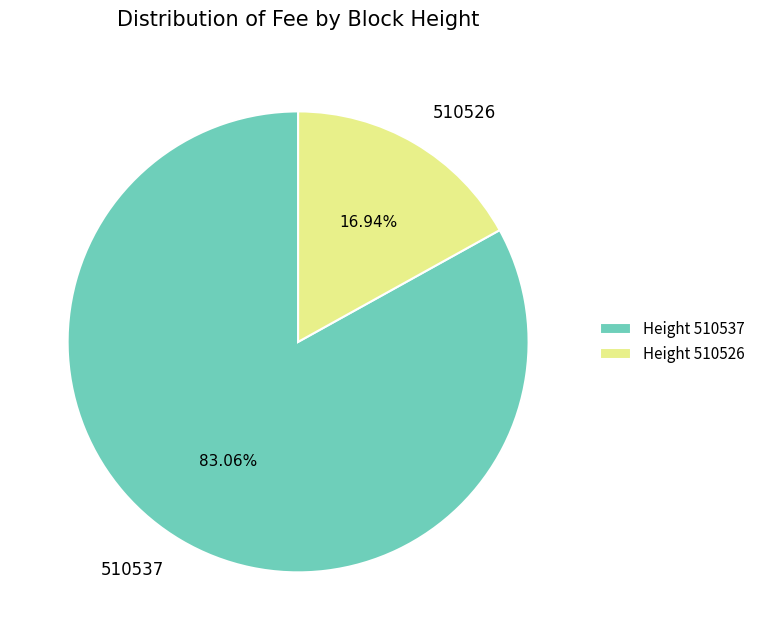

What is the largest slice in the pie chart?

510537